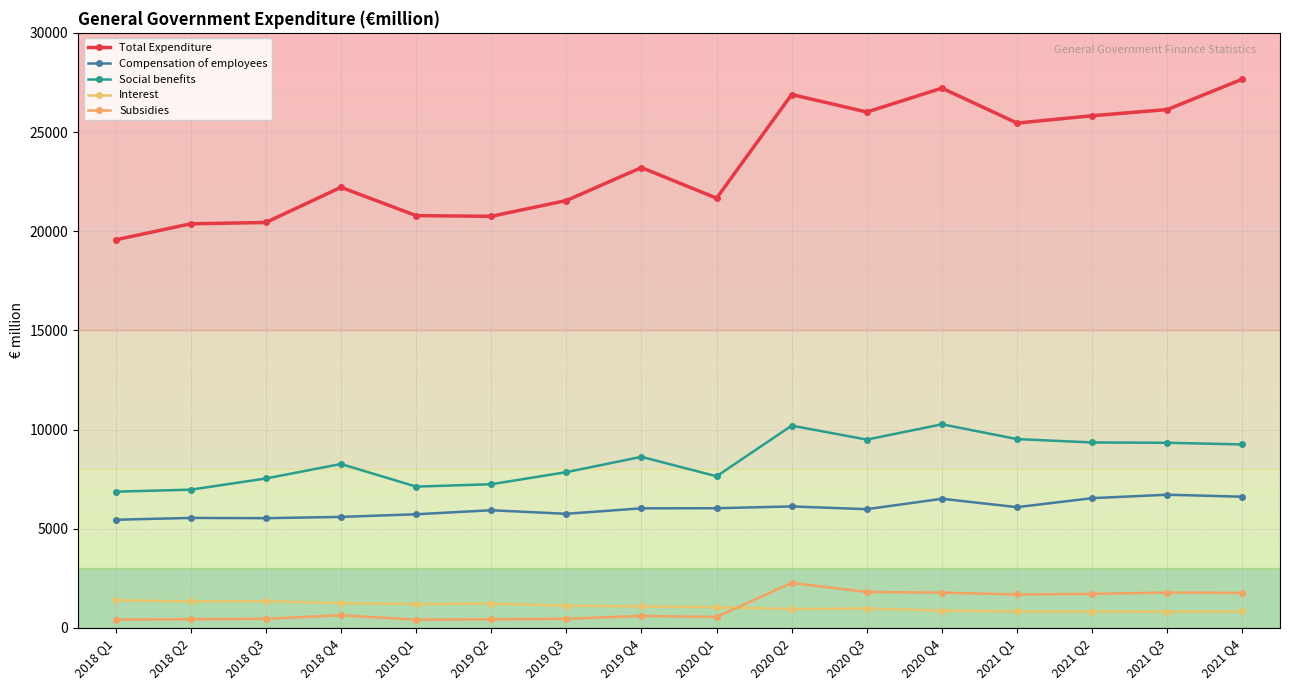

How many series are shown in this chart?

5